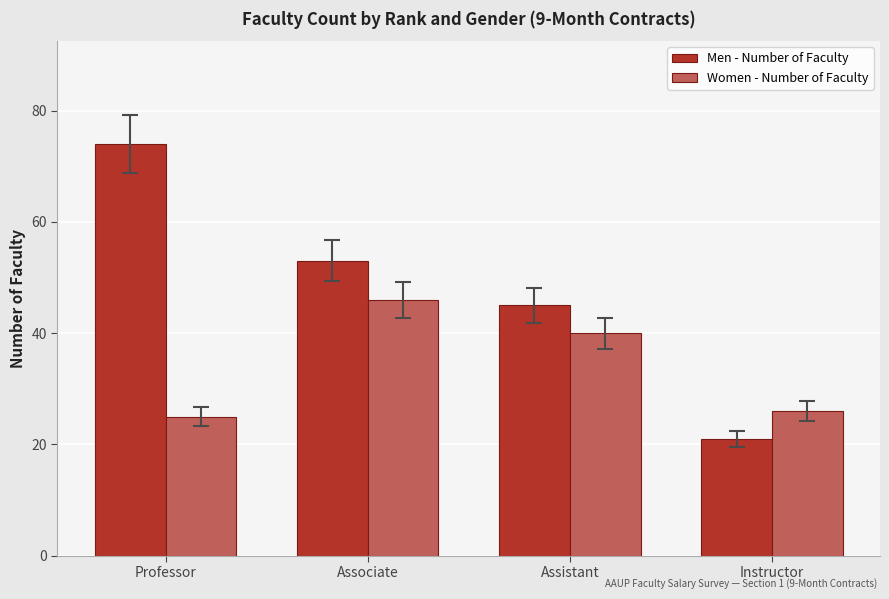

What position from the left is Assistant?

3